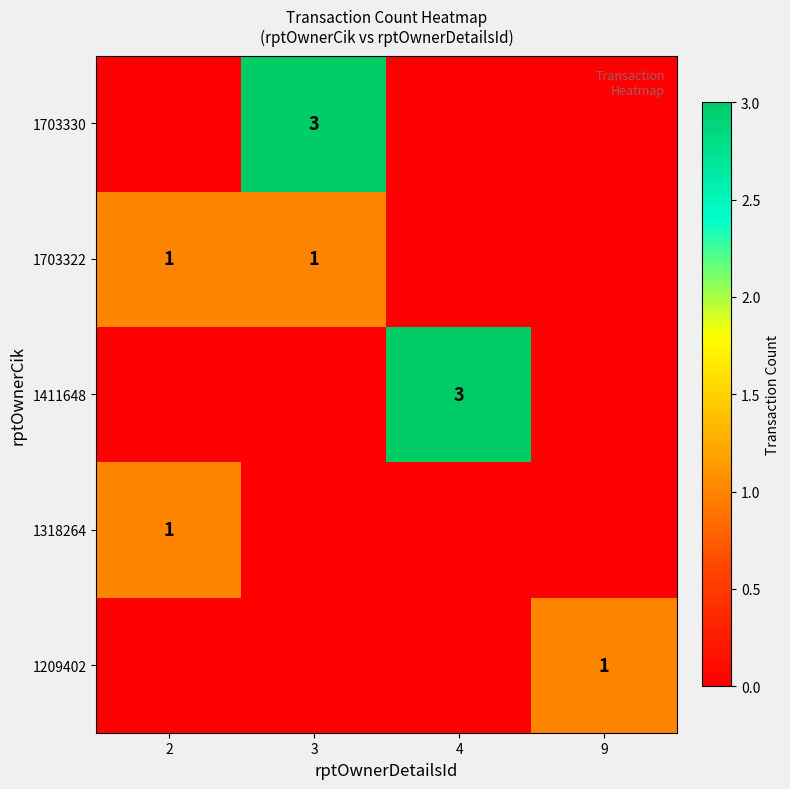

Is the value of 1703322 at 3 greater than the value of 1411648 at 4?

No